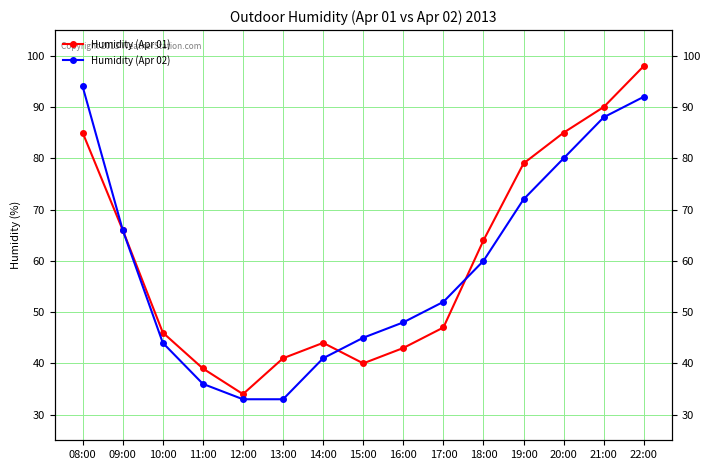

True or false: Humidity (Apr 01) and Humidity (Apr 02) cross at least once.

True